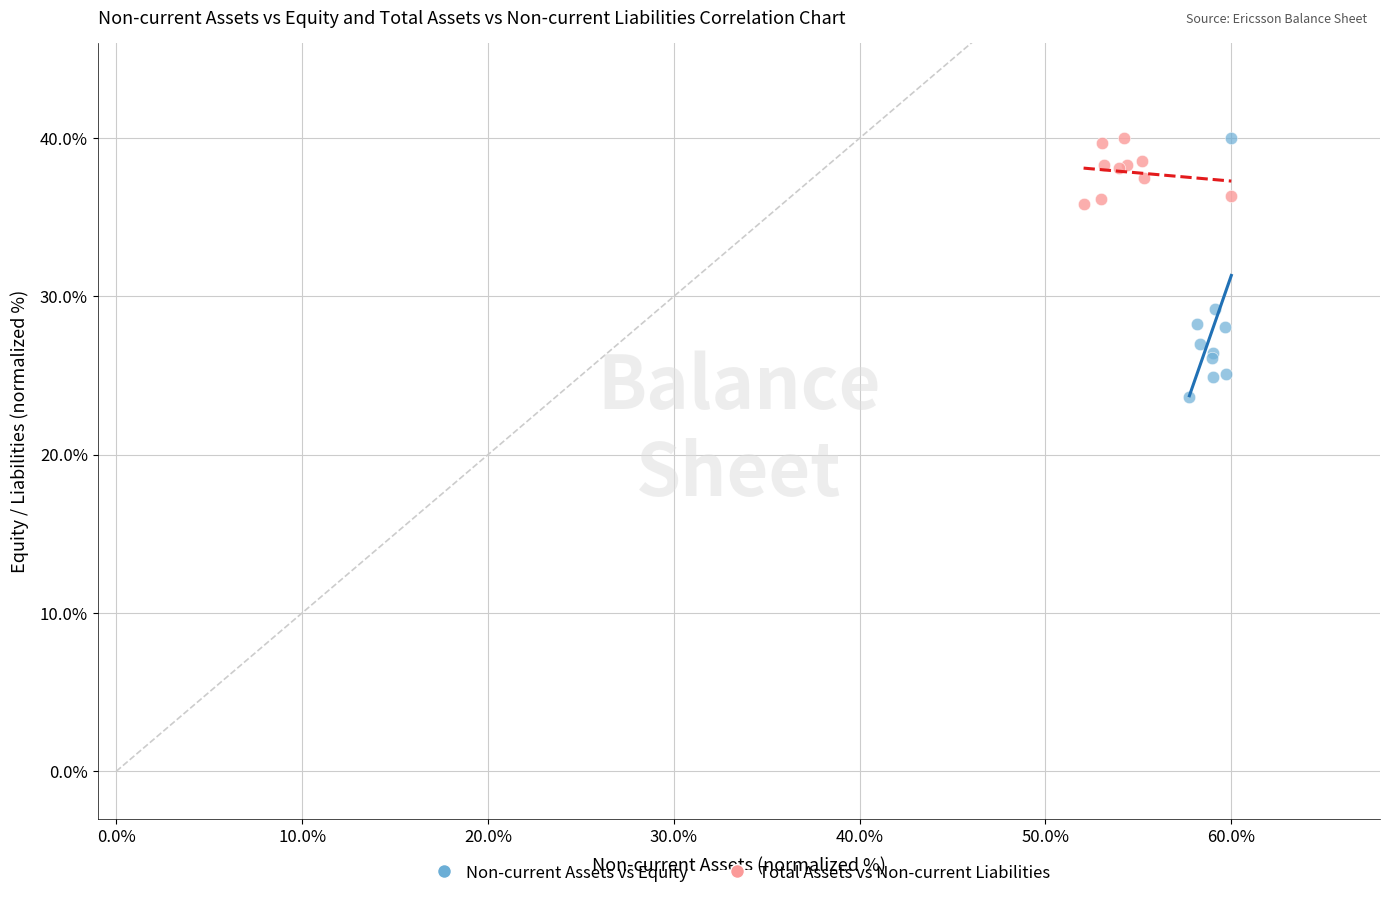

Which series has the largest Y range (max minus min)?

Non-current Assets vs Equity